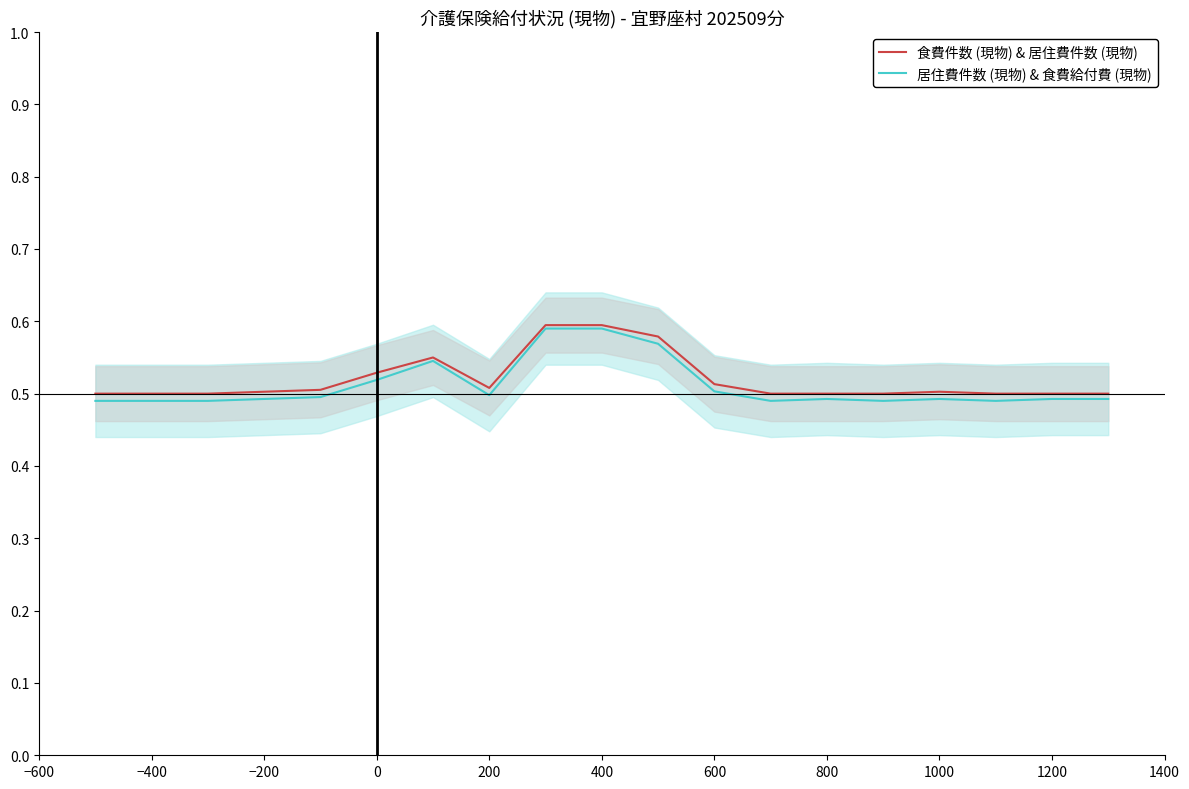

What is the highest value of the 居住費件数 (現物) & 食費給付費 (現物) series?

0.6